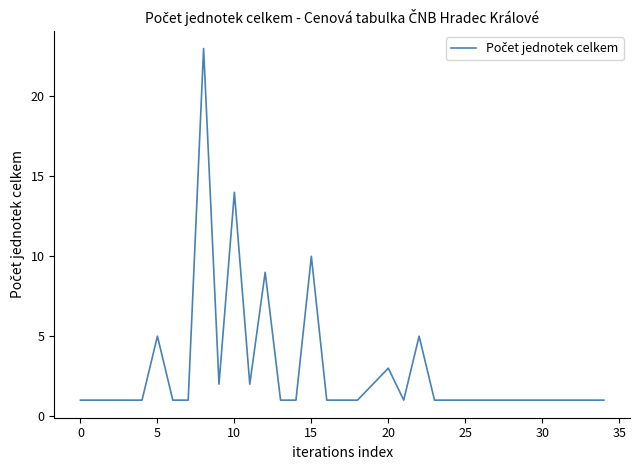

What is the greatest value displayed?

23